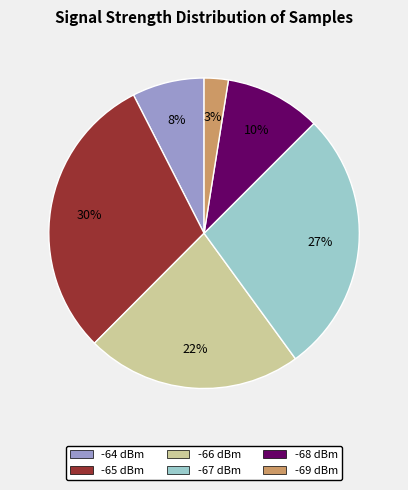

Does any single category account for the majority?

No